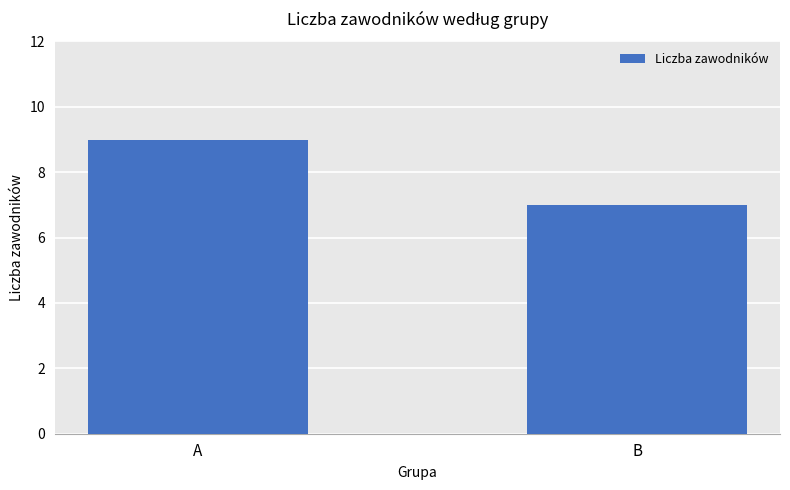

What is the maximum value shown in the chart?

9